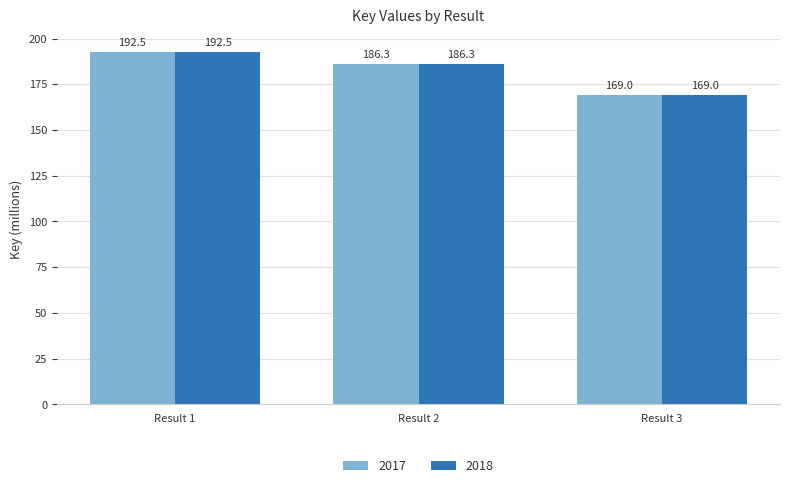

What is the minimum value for 2017?

169.0